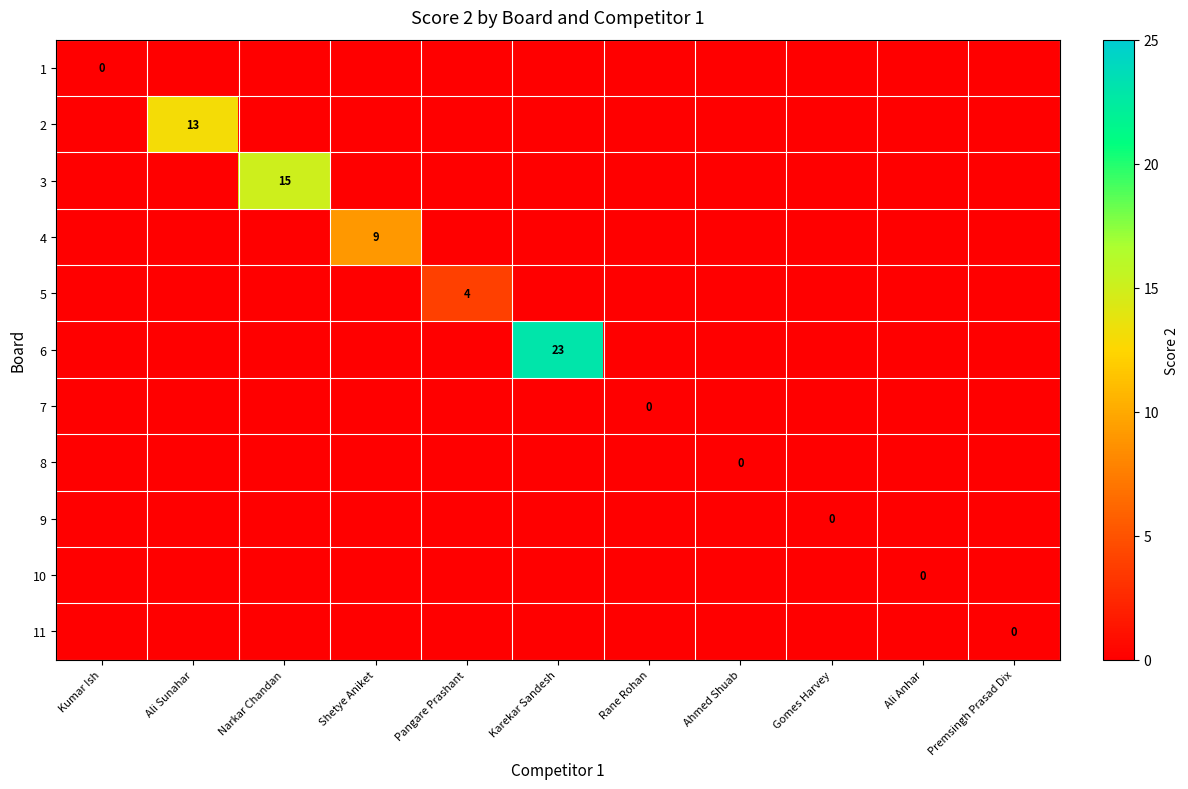

The value of 2 at Ali Sunahar is 13. True or false?

True